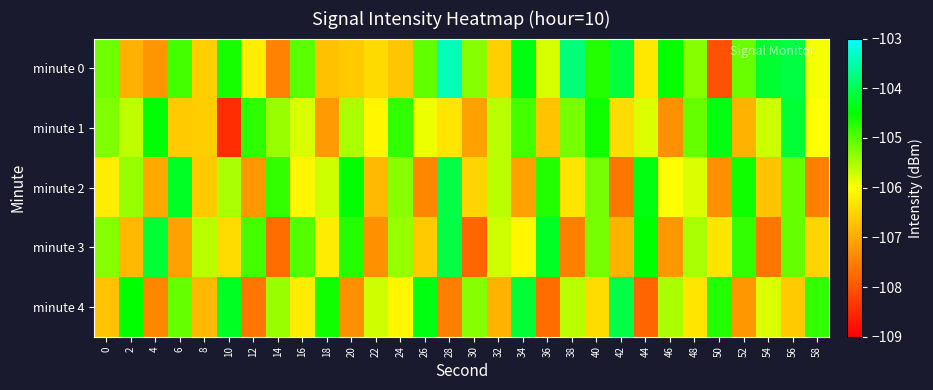

Which series has the widest spread of values?

minute 0